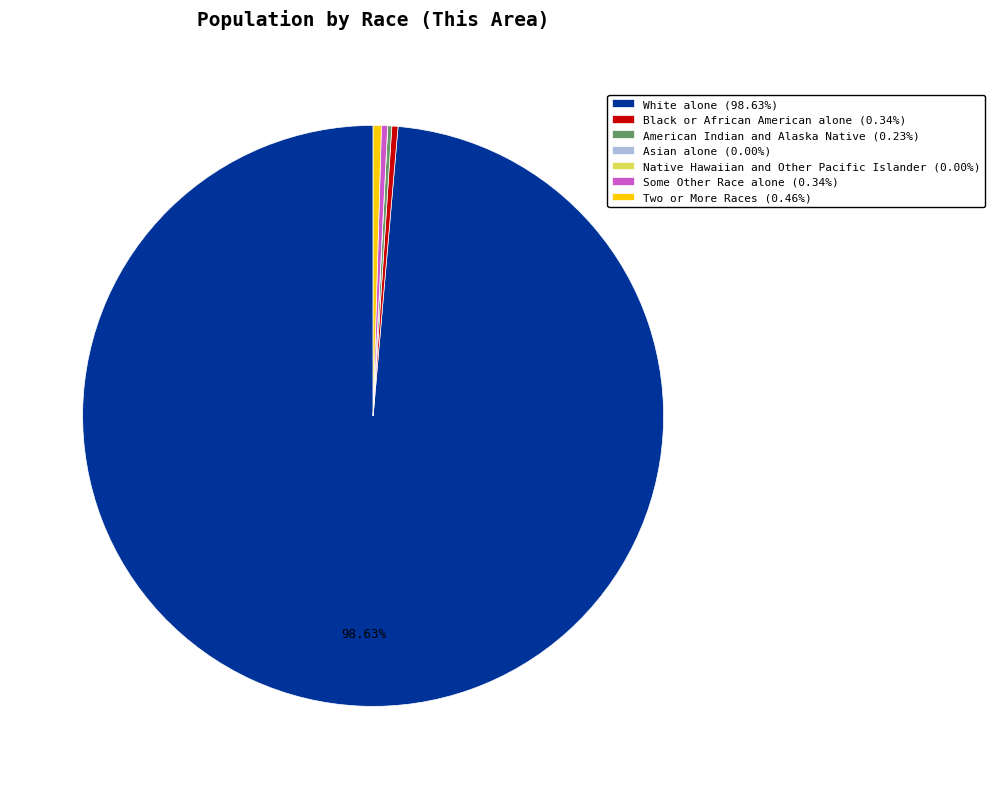

Does White alone (98.63%) account for over 50% of the chart?

Yes